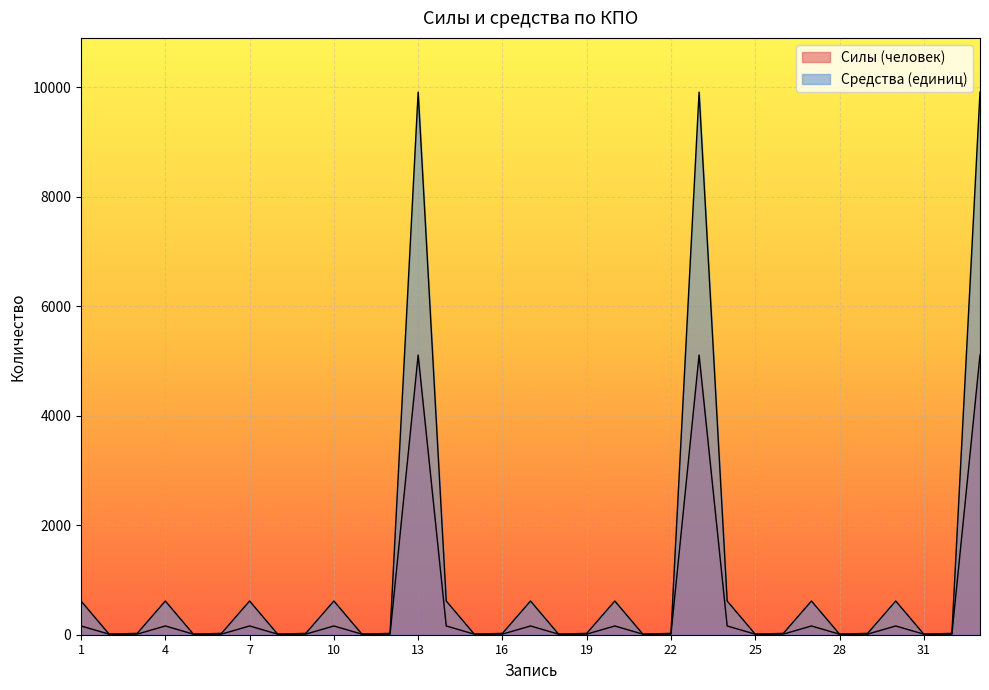

The value of Средства (единиц) at 7 is 846. True or false?

False